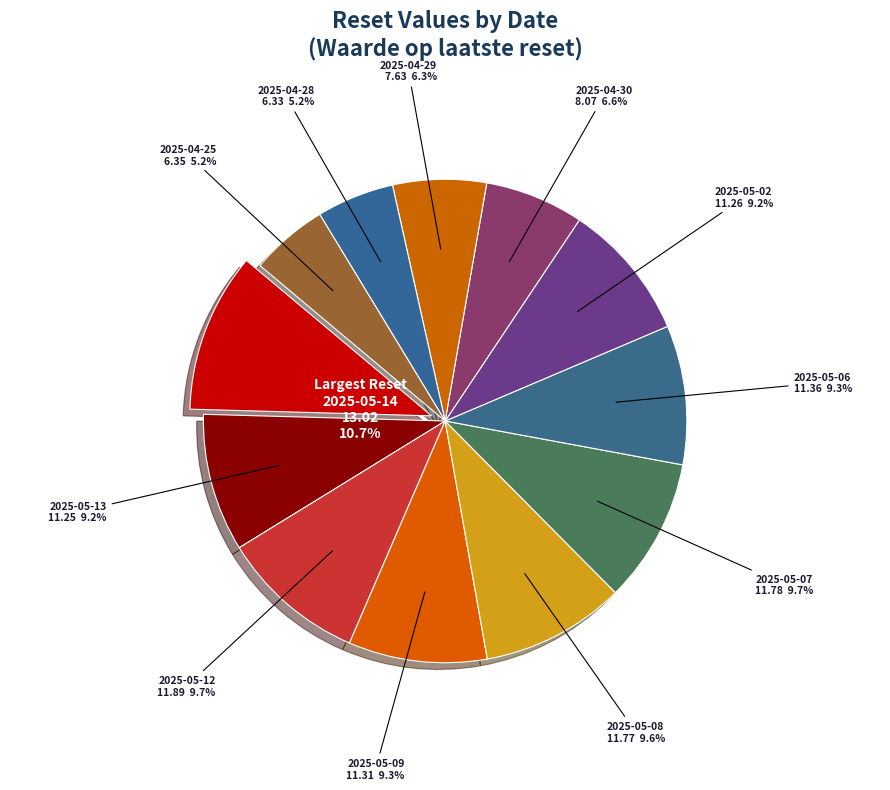

How many slices are in this pie chart?

12